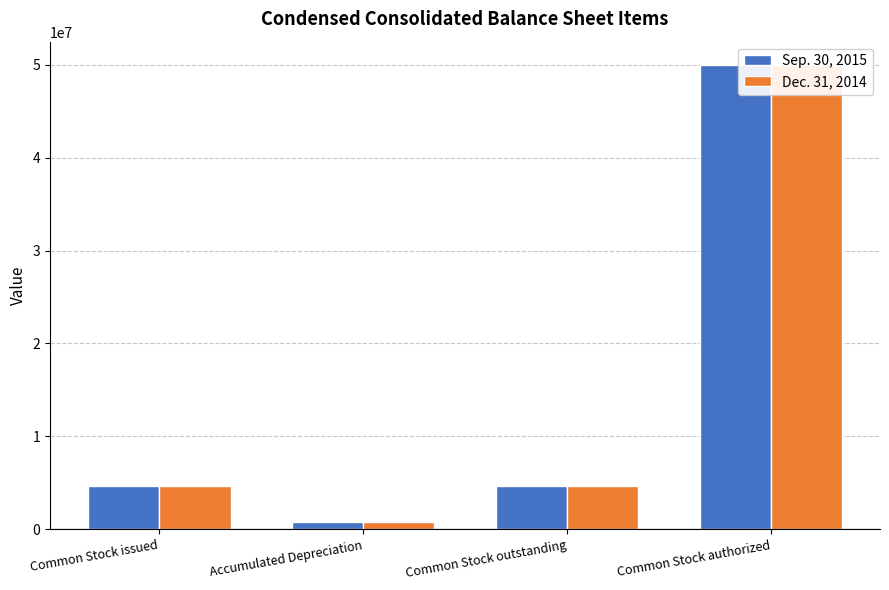

Are the bars grouped side by side (vs. stacked)?

Yes